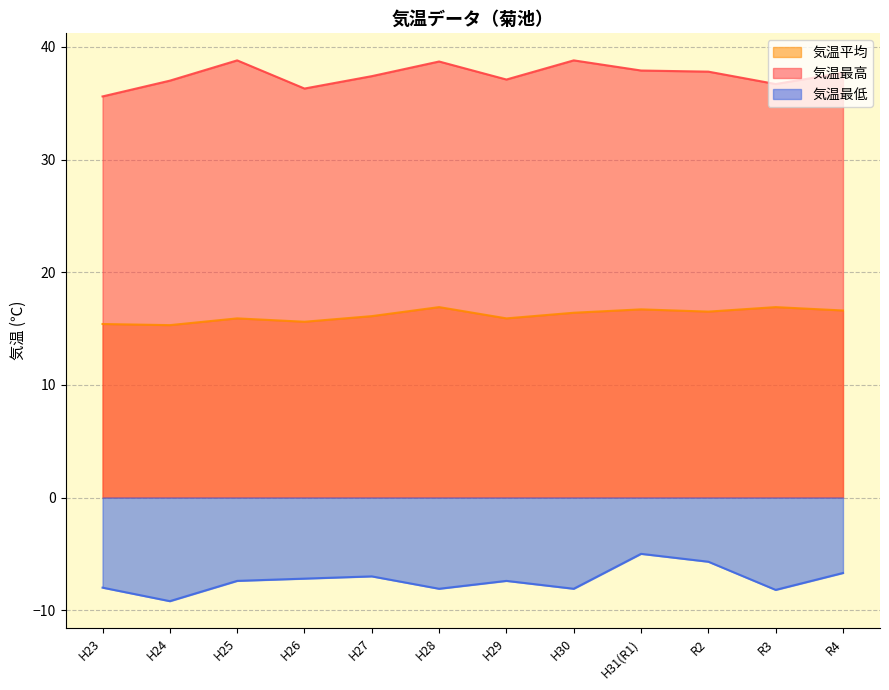

Which series has the largest range (max minus min)?

気温最低